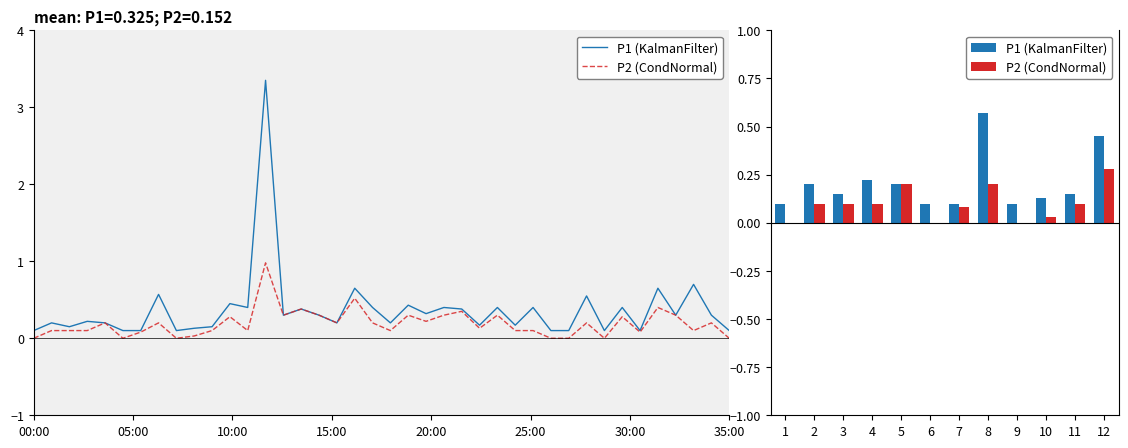

At how many categories does at least one series exceed 0?

12